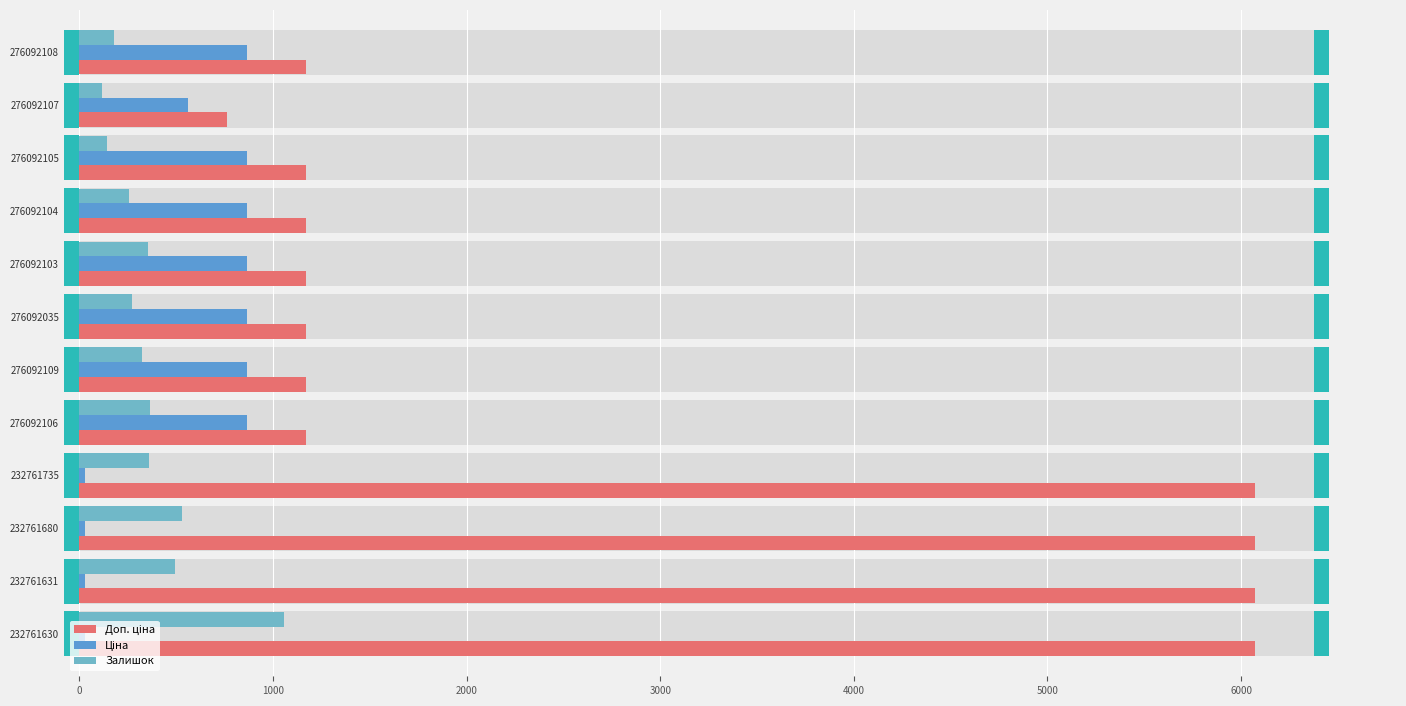

How many data points in Ціна are less than 862?

5